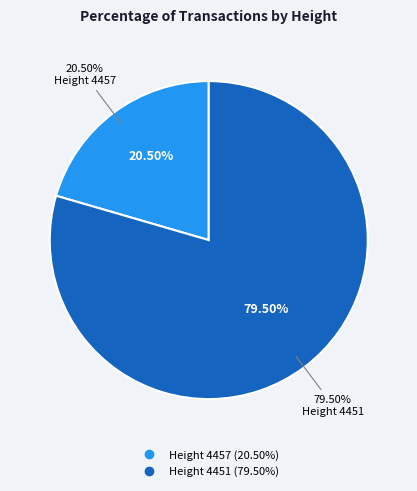

To the nearest percent, what is the combined percentage of 4457 and 4451?

100%